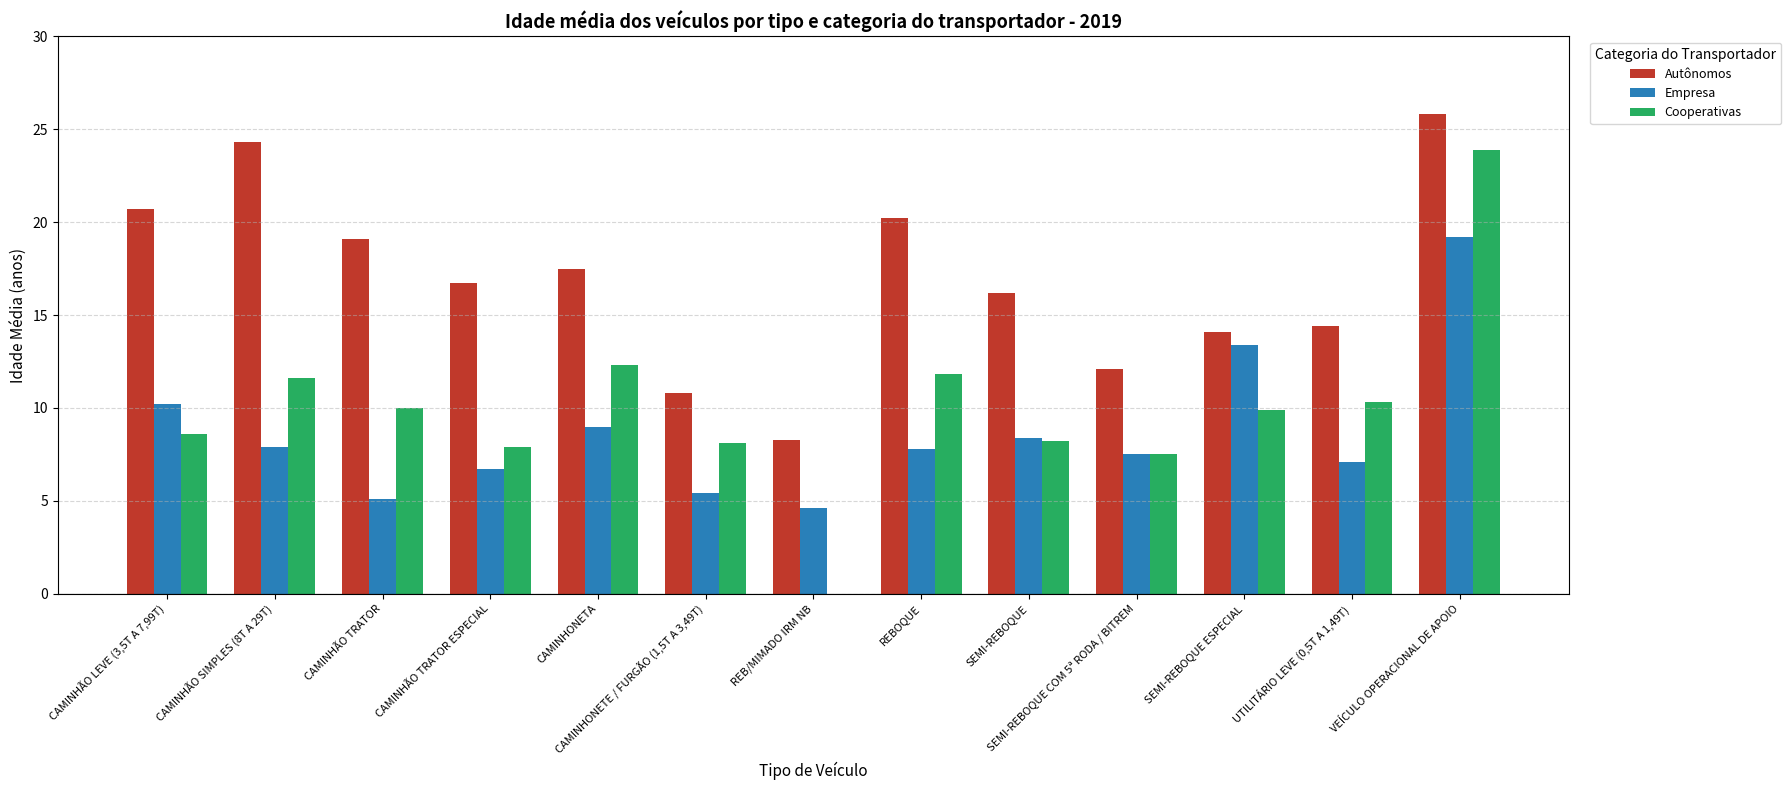

At which label does Cooperativas first exceed 9?

CAMINHÃO SIMPLES (8T A 29T)